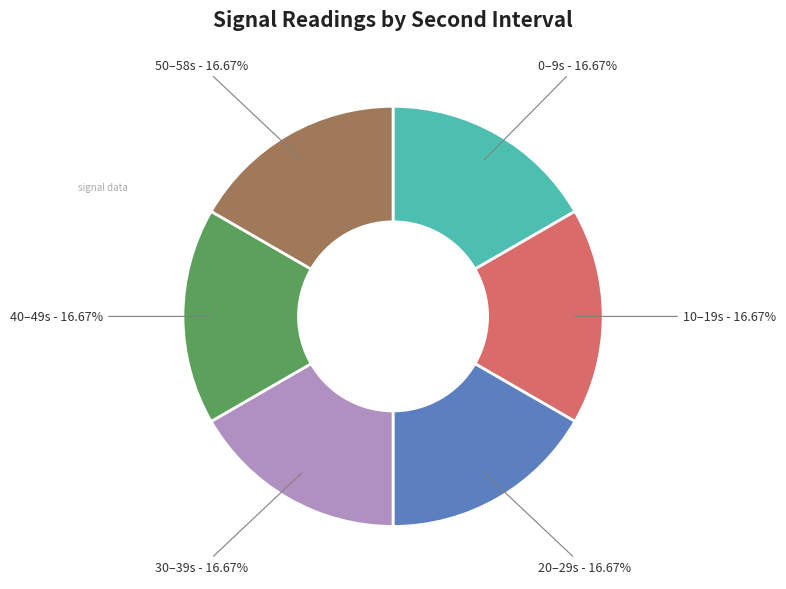

Combined, do 10–19s and 50–58s account for over 50%?

No